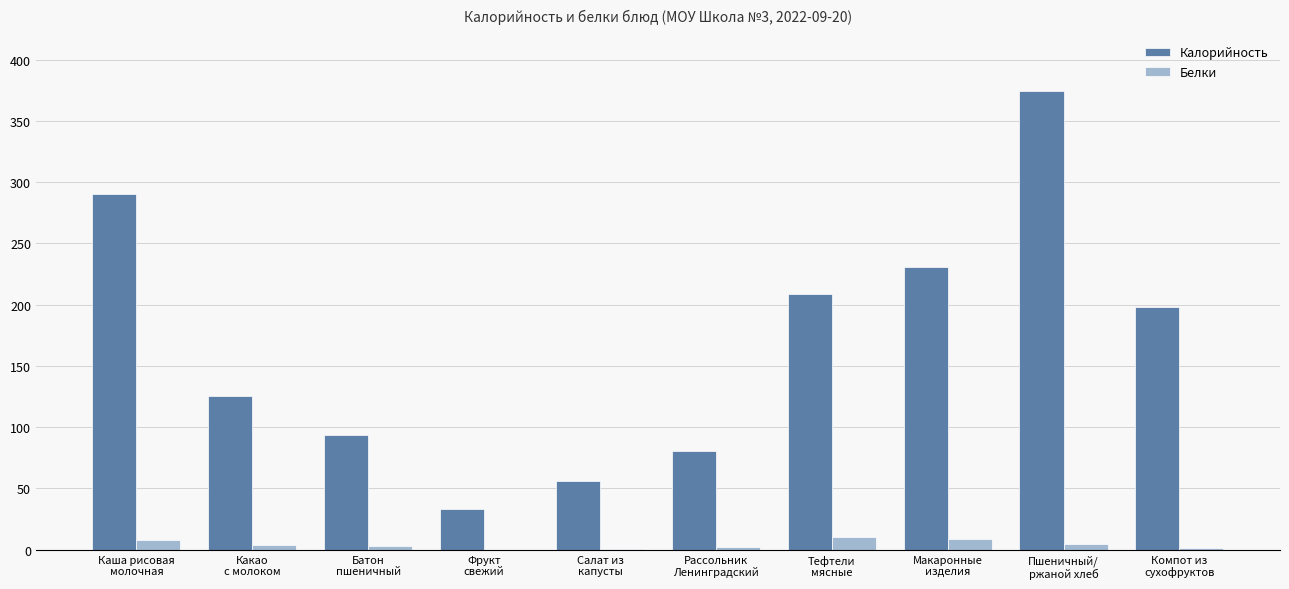

What is the sum of all Белки values?

42.7